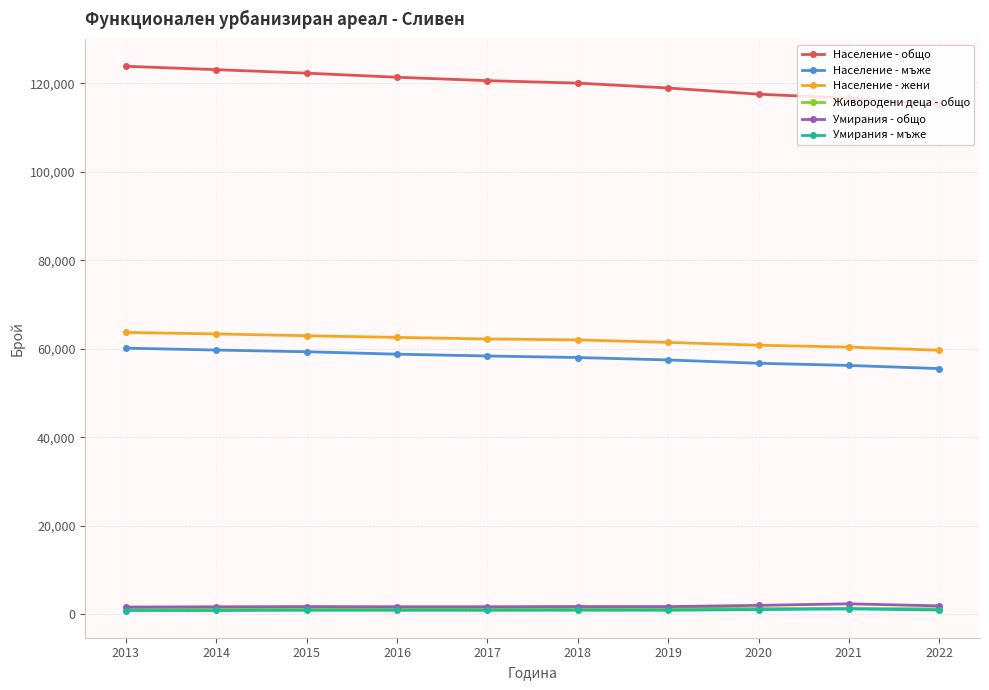

Count the number of categories in the chart.

10